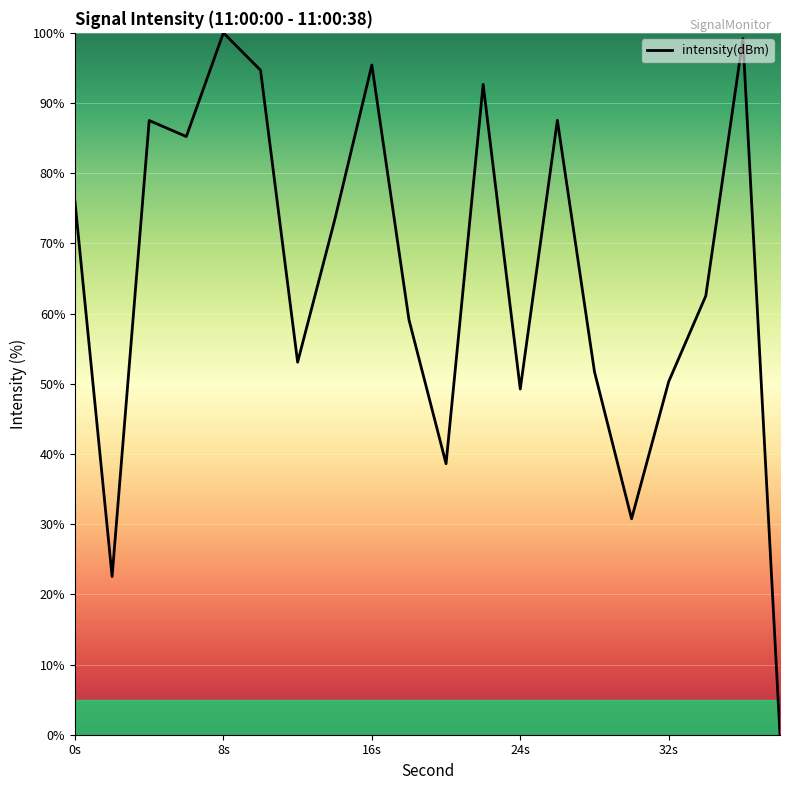

What is the difference between the maximum and minimum values?

100.0